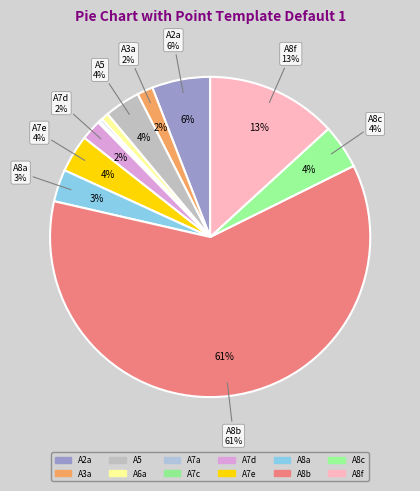

The A8c slice represents 13% of the pie. True or false?

False